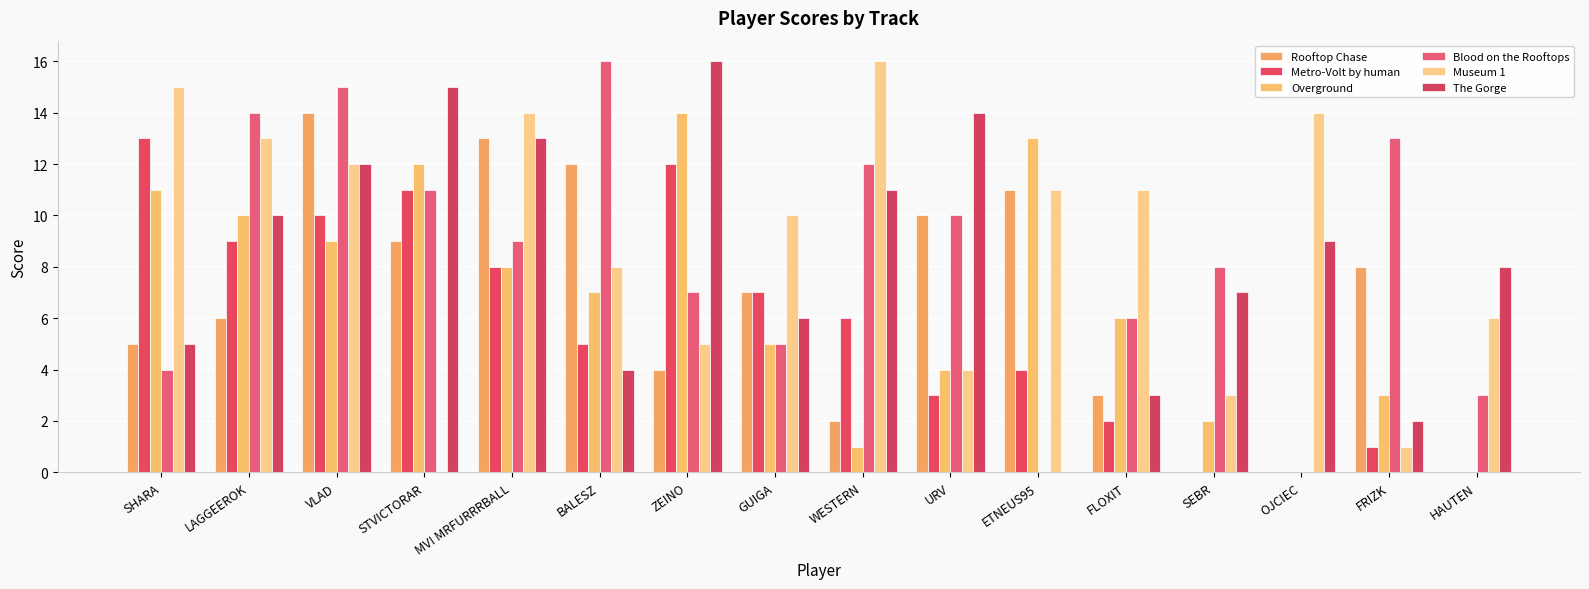

How many groups of bars are there?

16